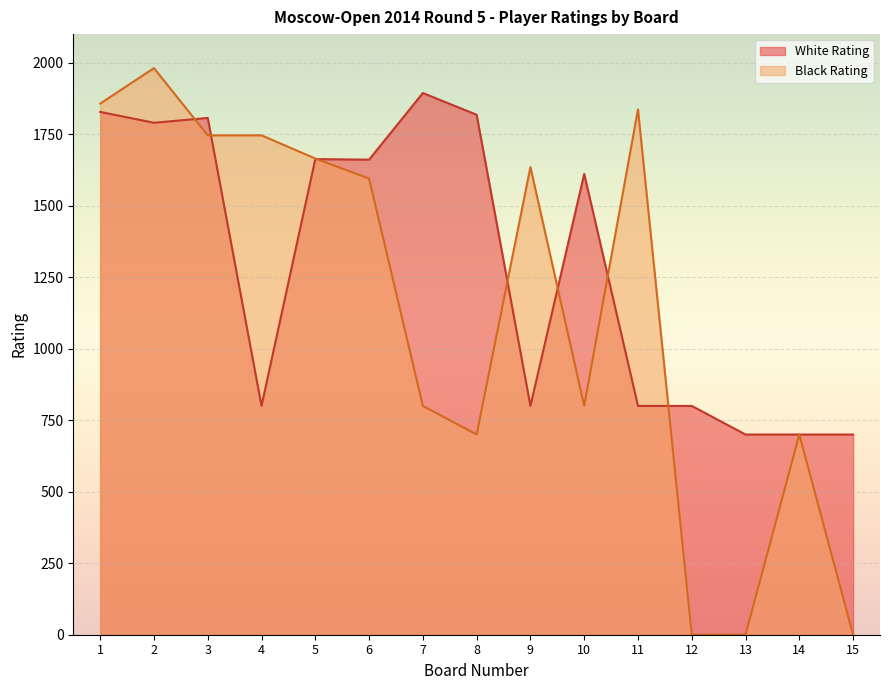

What is the difference between the maximum and minimum values in the White Rating series?

1194